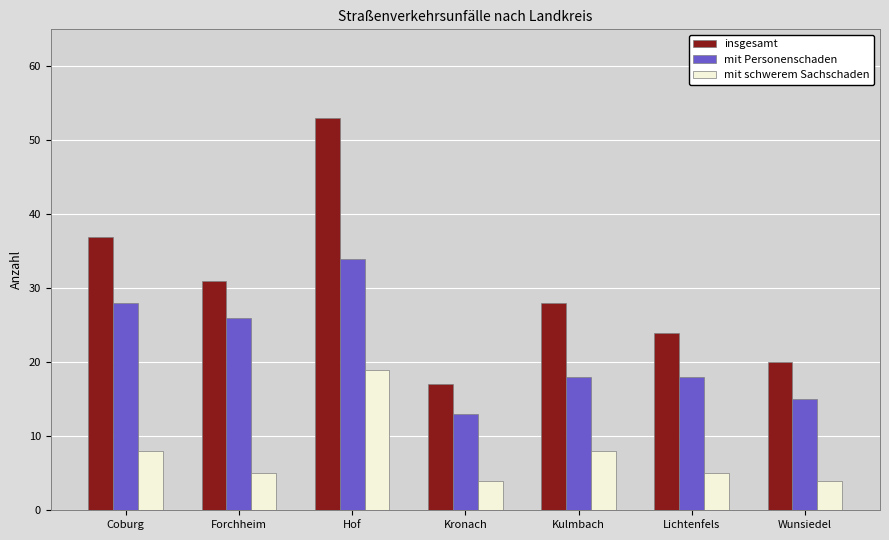

What is the total value across all series at Forchheim?

62